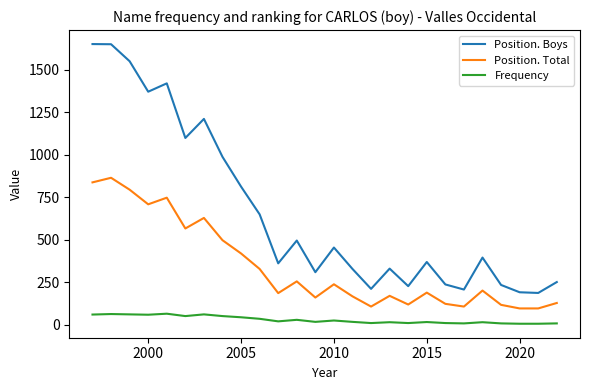

Where is the first local minimum for Position. Boys?

2000